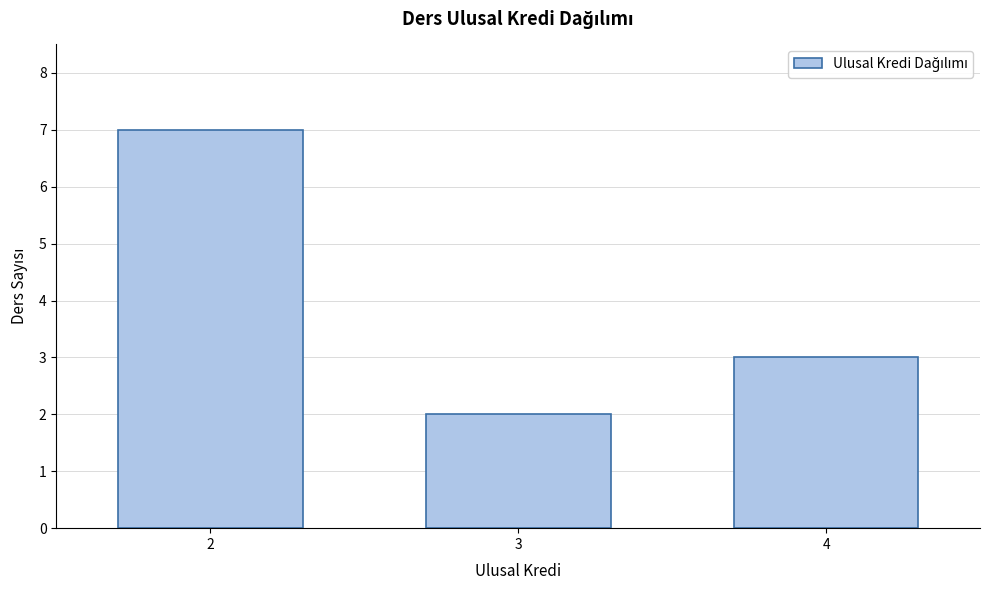

Reading left to right, transcribe all the data shown in this chart.

2=7	3=2	4=3